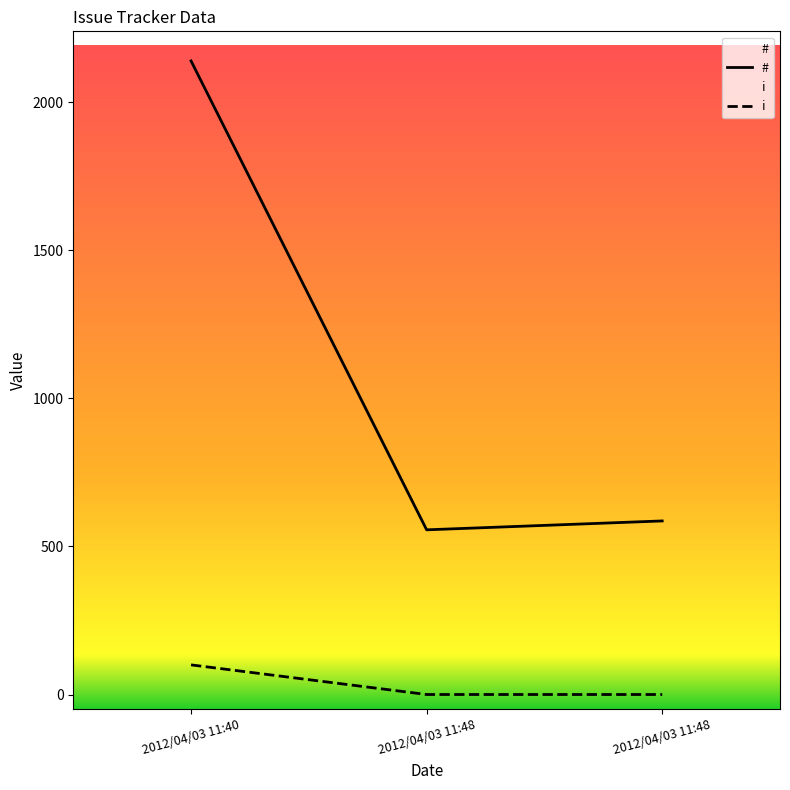

Rank the series by their average value, from lowest to highest.

i, #